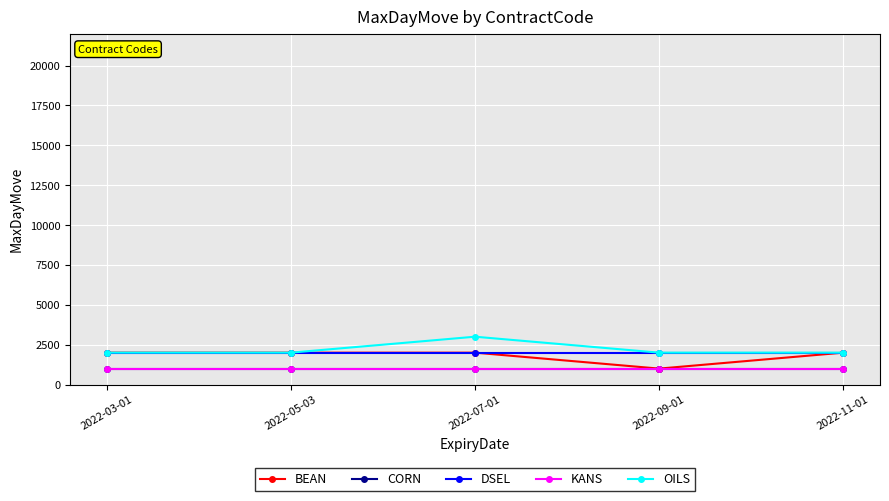

Where is CORN nearest to the value 1000?

2022-03-01